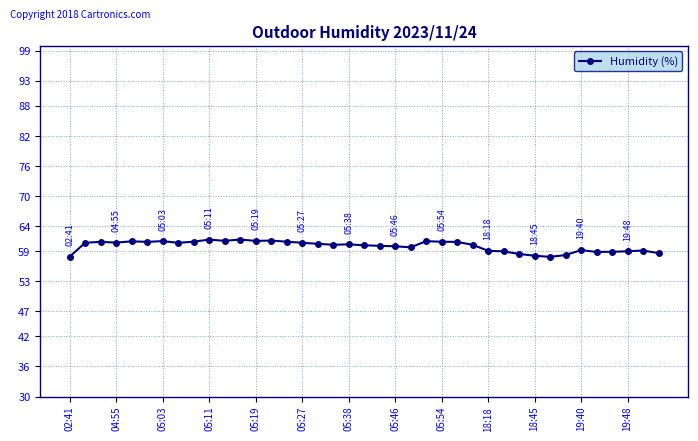

How many categories are shown in the chart?

39